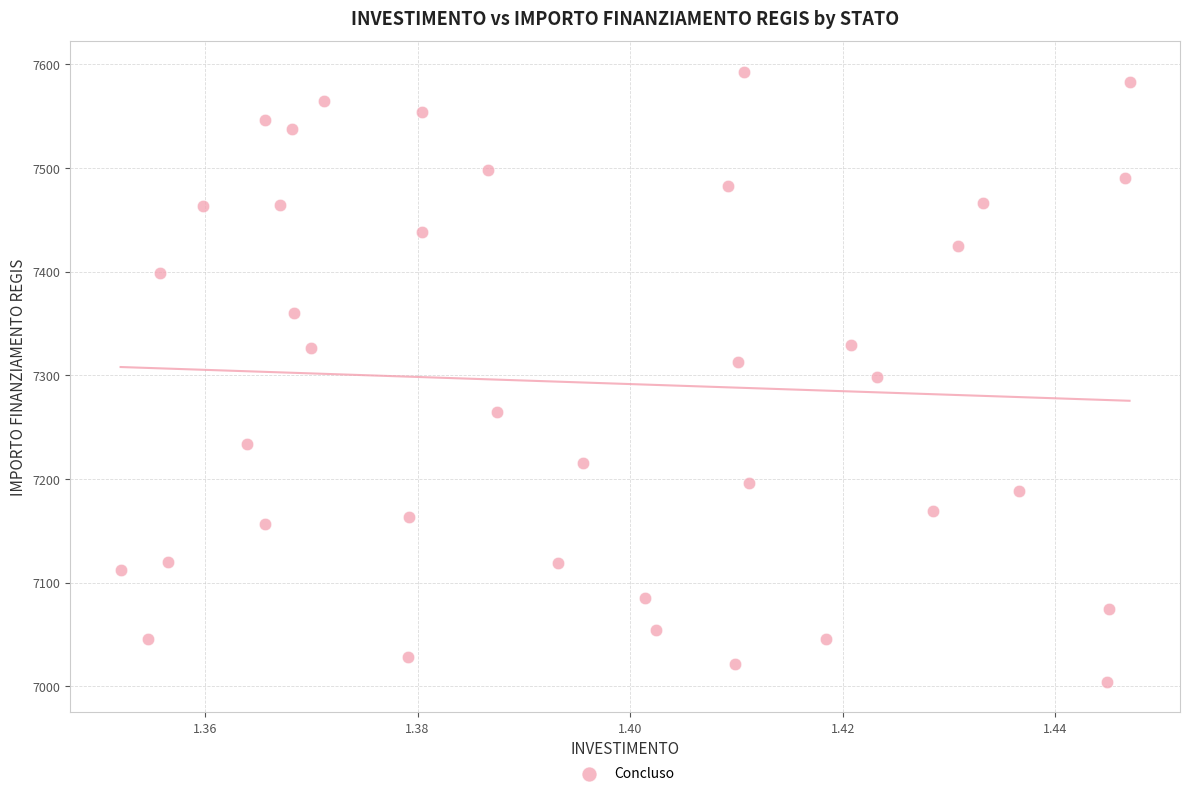

What is the range of Y values (max minus min)?

588.8